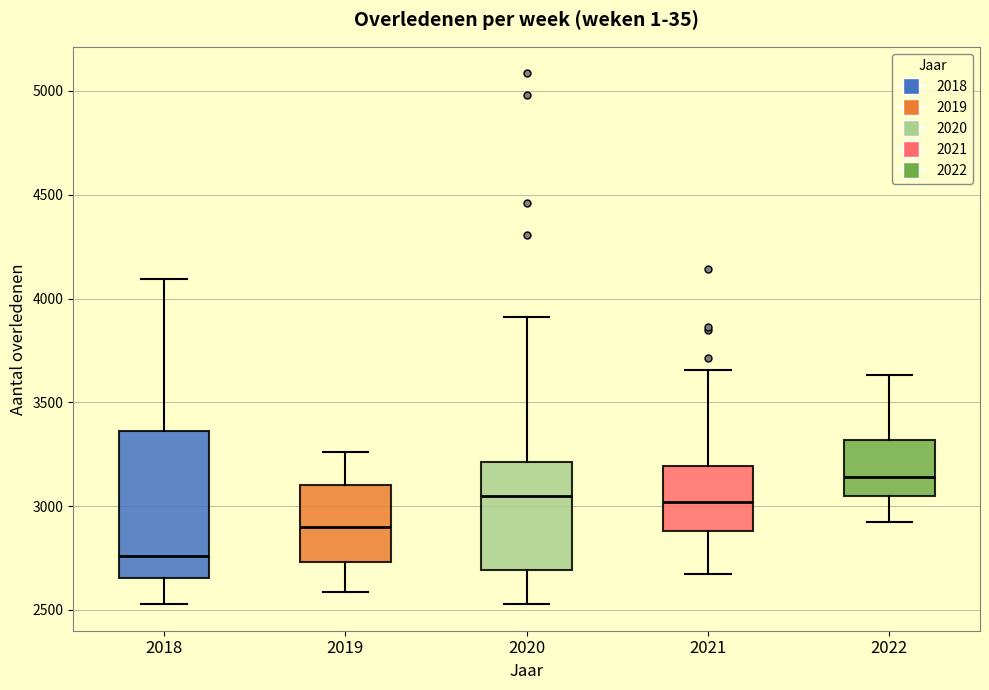

Comparing the boxes themselves (not the whiskers), which one is the tallest?

2018